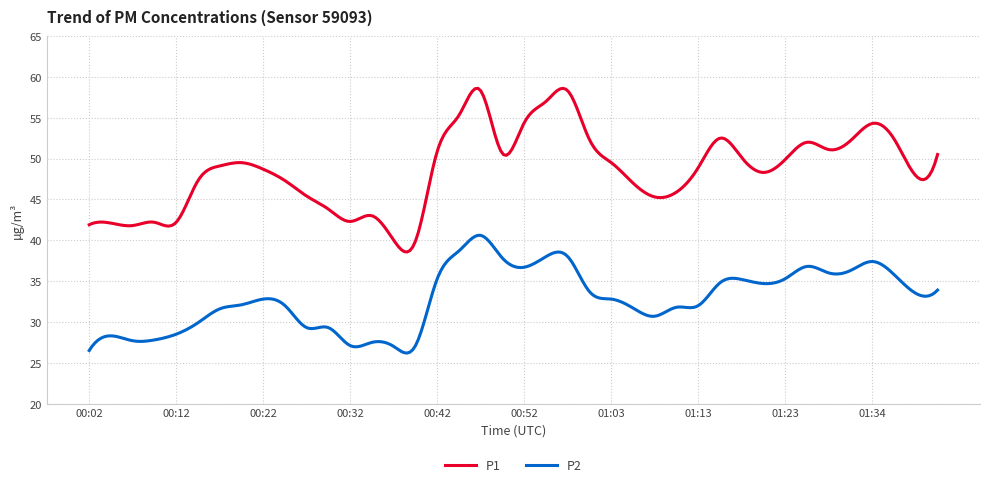

Which series has the largest total across all categories?

P1